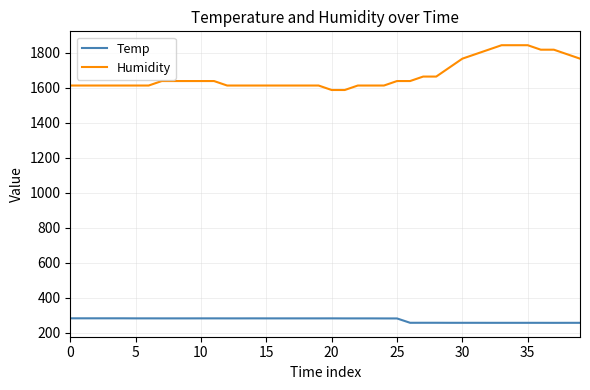

What is the greatest value displayed?

1843.2